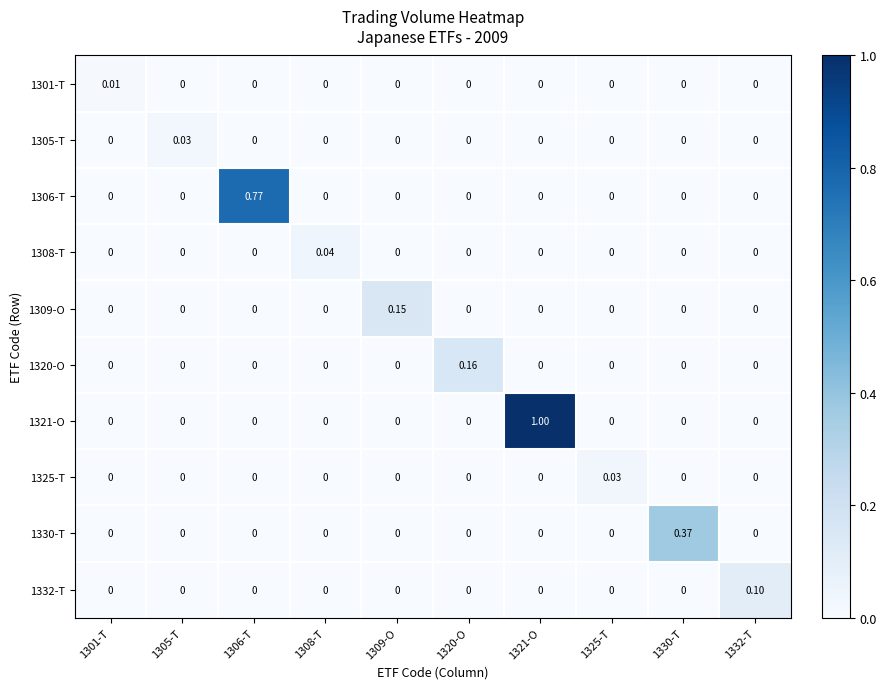

How many series are shown in this chart?

10